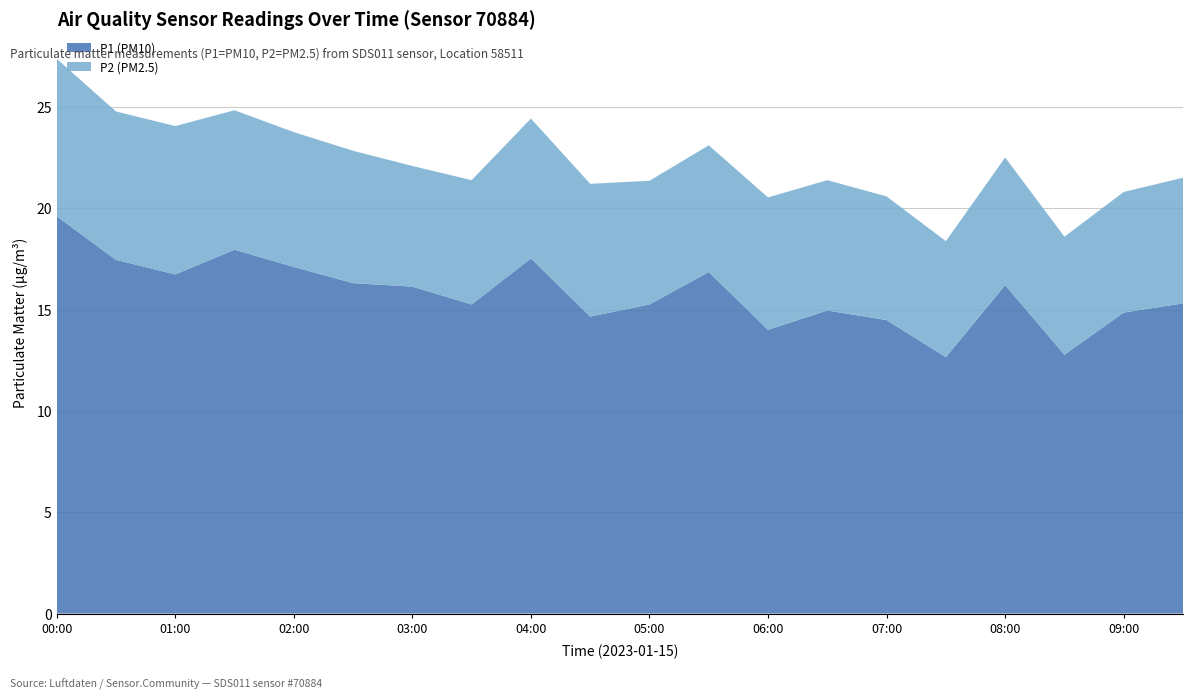

Reading left to right, what are all the values shown in this chart?

P1 (PM10): 00:00=19.6	00:30=17.4	01:00=16.7	01:30=17.9	02:00=17.1	02:30=16.3	03:00=16.1	03:30=15.2	04:00=17.5	04:30=14.7	05:00=15.2	05:30=16.9	06:00=14.0	06:30=14.9	07:00=14.5	07:30=12.7	08:00=16.2	08:30=12.8	09:00=14.8	09:30=15.3
P2 (PM2.5): 00:00=7.8	00:30=7.3	01:00=7.3	01:30=6.9	02:00=6.7	02:30=6.5	03:00=6.0	03:30=6.1	04:00=6.9	04:30=6.5	05:00=6.1	05:30=6.2	06:00=6.5	06:30=6.4	07:00=6.1	07:30=5.7	08:00=6.3	08:30=5.8	09:00=6.0	09:30=6.2